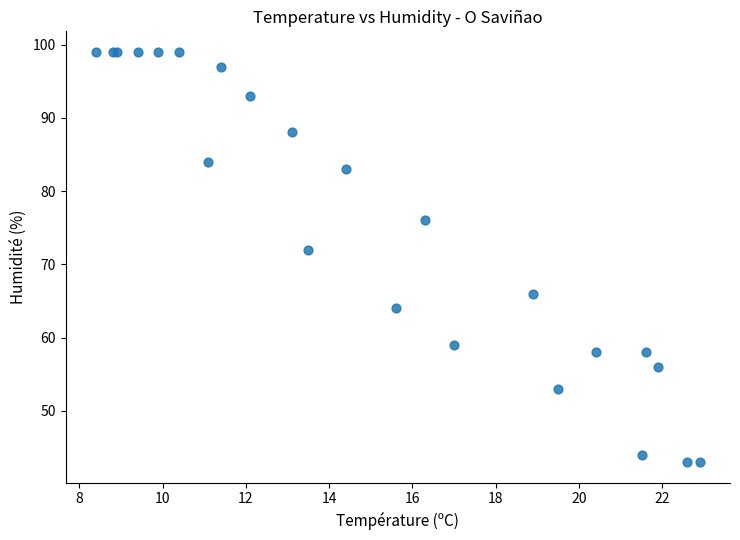

What Y value in the scatter plot is closest to 71?

72